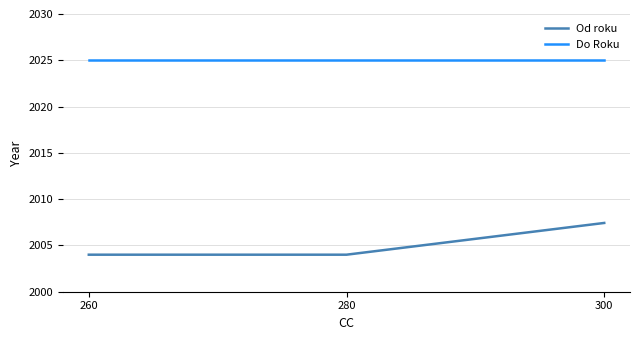

Reading right to left, what are all the values shown in this chart?

Od roku: 2007.4	2004.0	2004.0
Do Roku: 2025.0	2025.0	2025.0